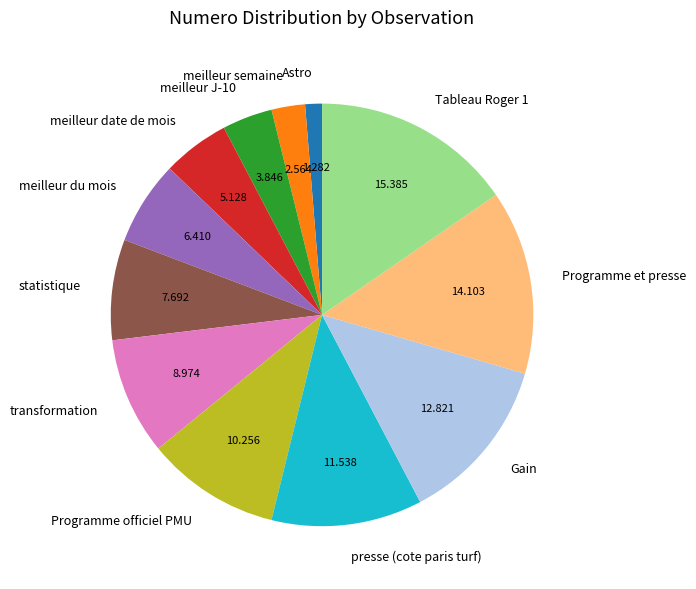

Between statistique and presse (cote paris turf), which is larger?

presse (cote paris turf)